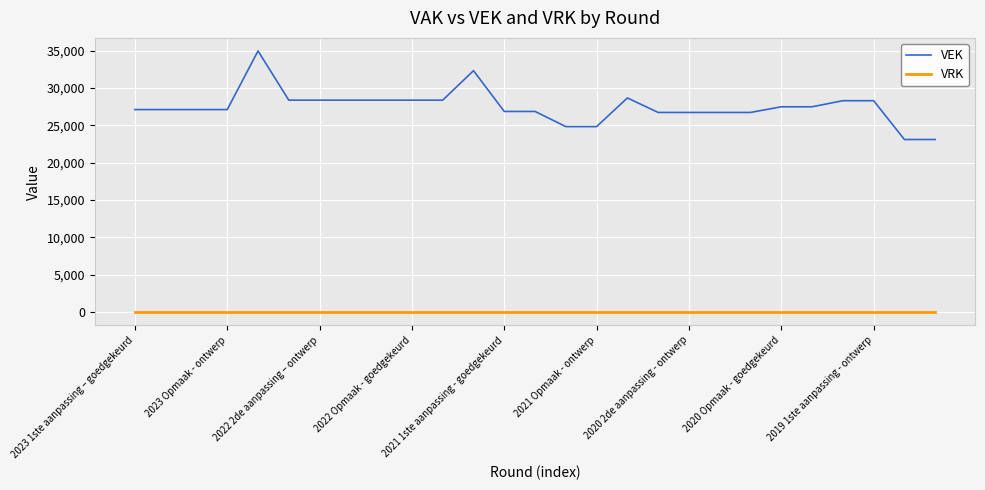

Which series has the largest range (max minus min)?

VEK